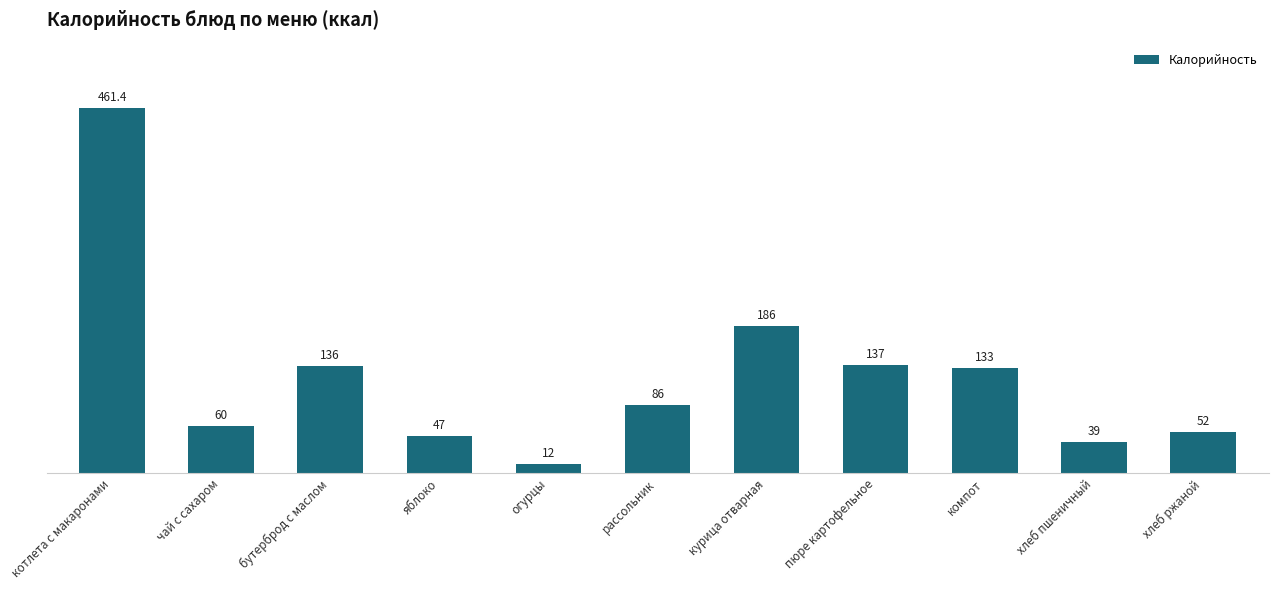

What is the change in value from котлета с макаронами to огурцы?

-449.4